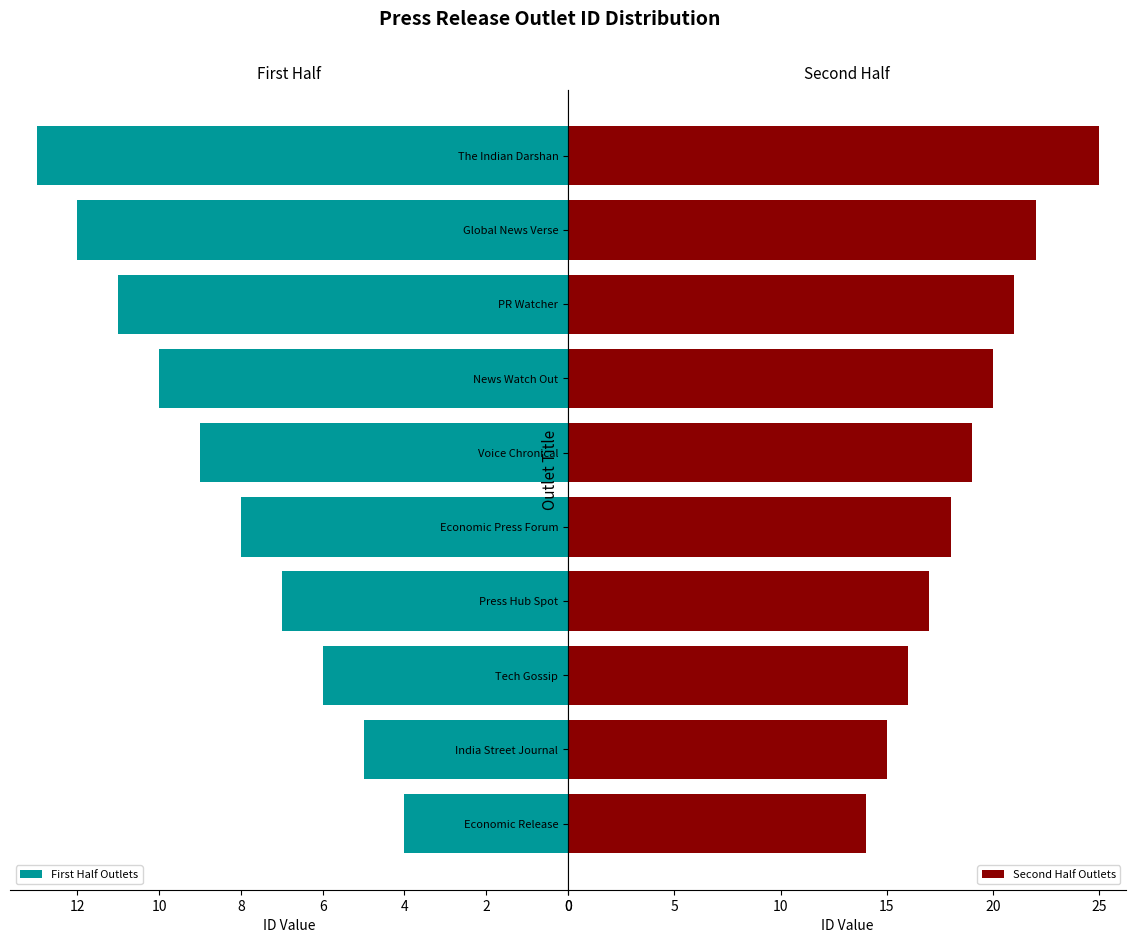

What is the difference between the Second Half Outlets values at Economic Press Forum and Economic Release?

4